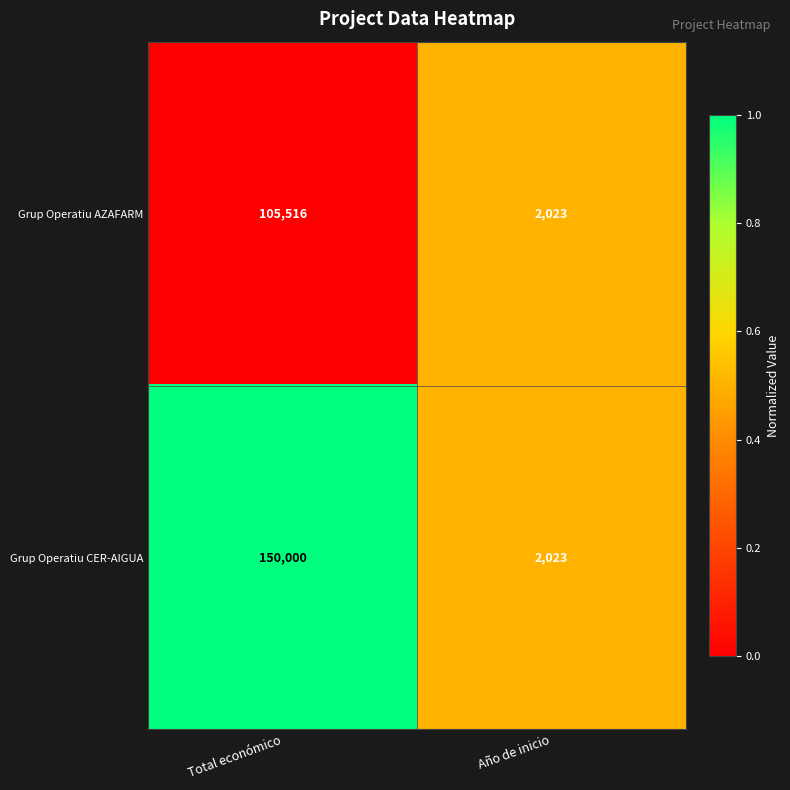

Where is Grup Operatiu CER-AIGUA nearest to the value 76011?

Año de inicio